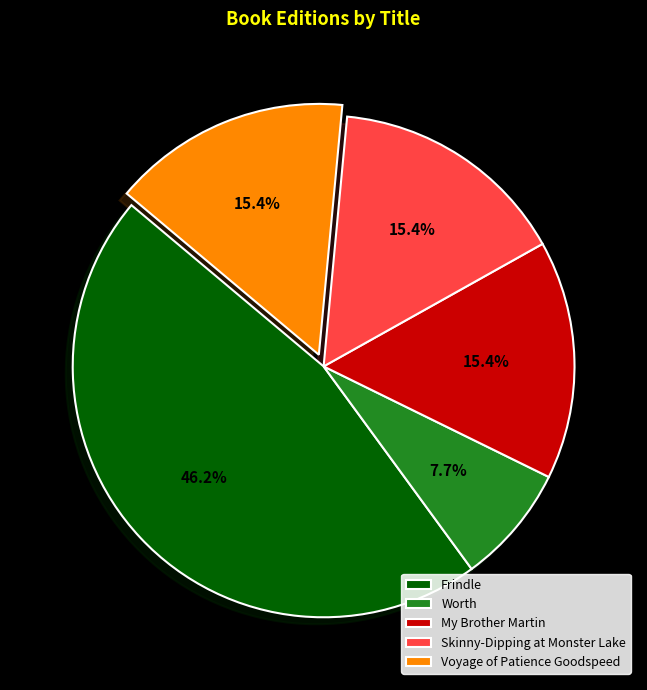

Approximately how many times larger is the value at Worth compared to Frindle?

0.2